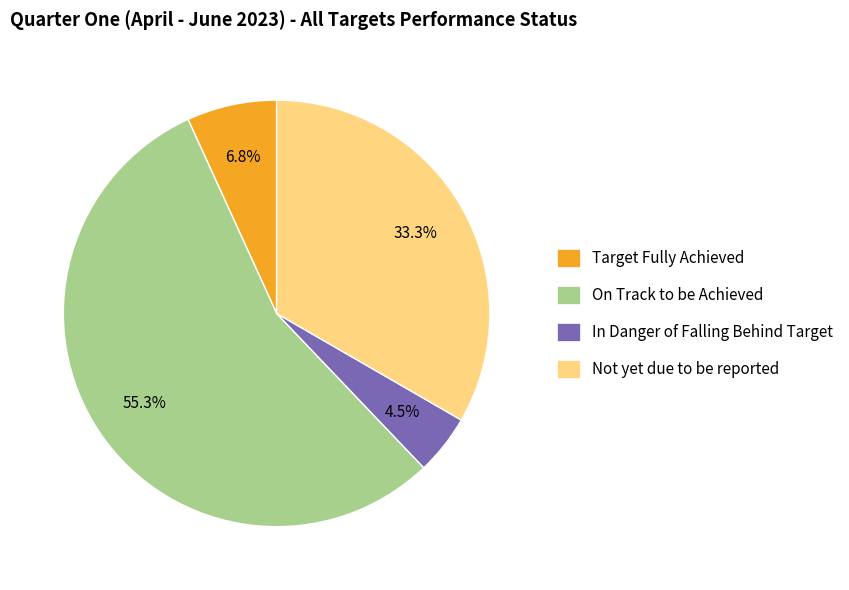

Does any single category account for the majority?

Yes